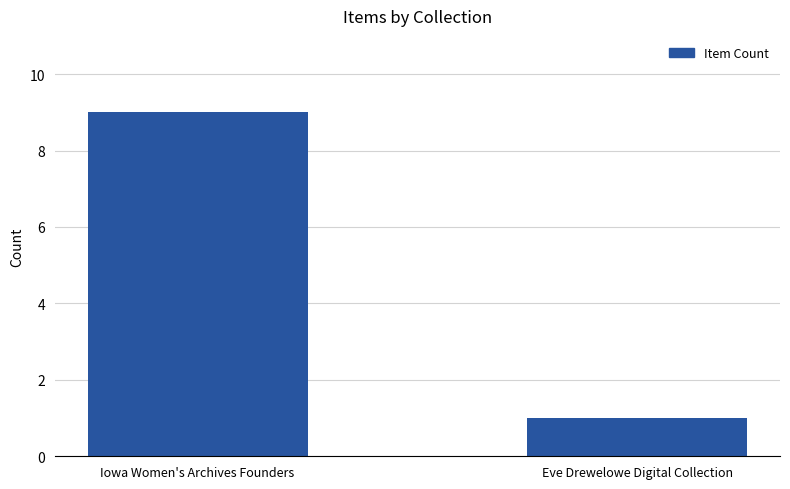

What is the value of the 2nd bar from the left?

1